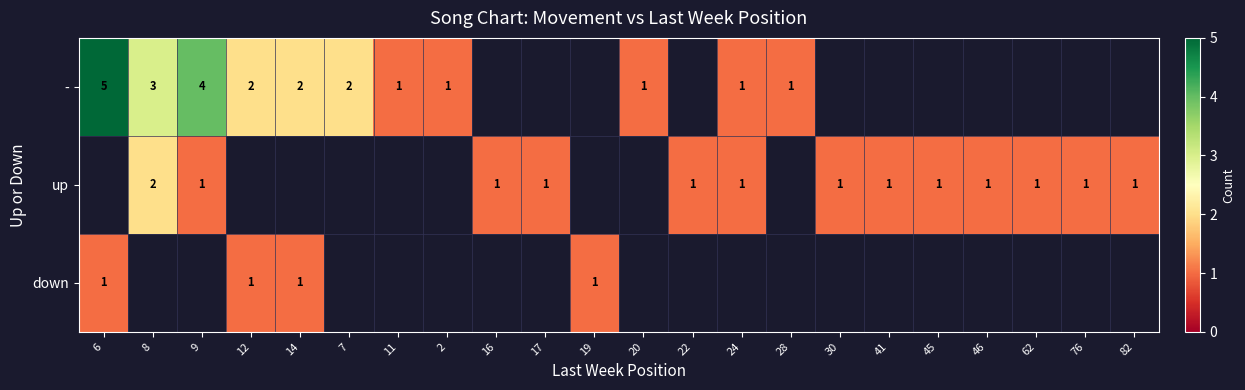

At which label is down closest to 0?

8